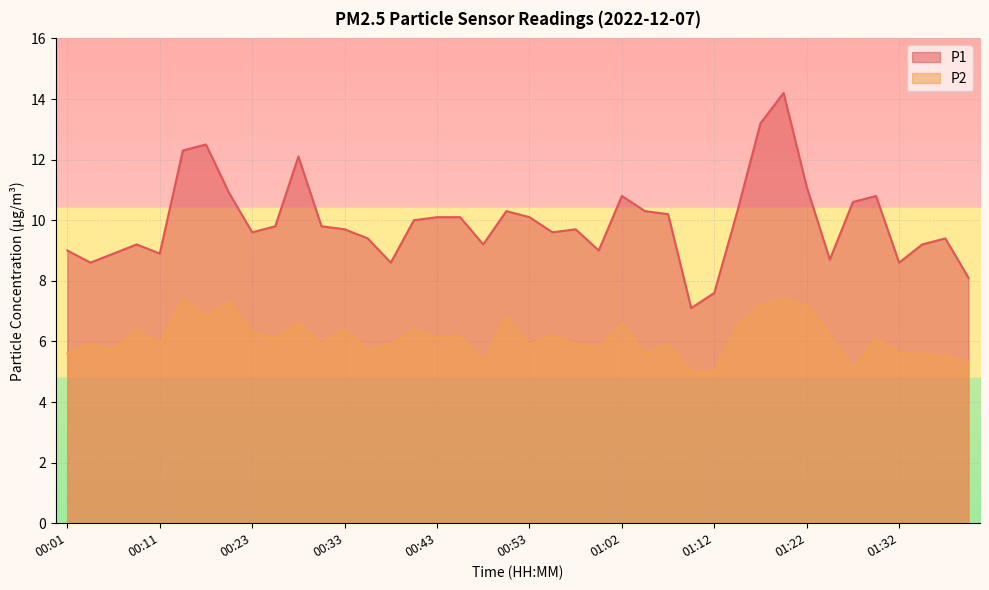

True or false: P1 has more than 2 points higher than both neighbors.

True